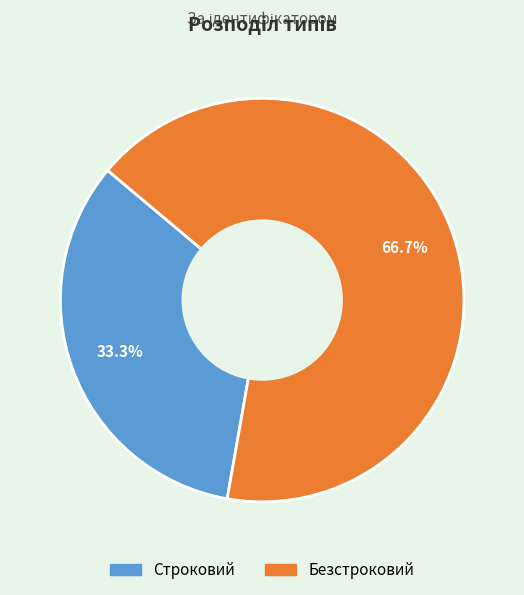

To the nearest percent, what portion does Безстроковий represent?

67%